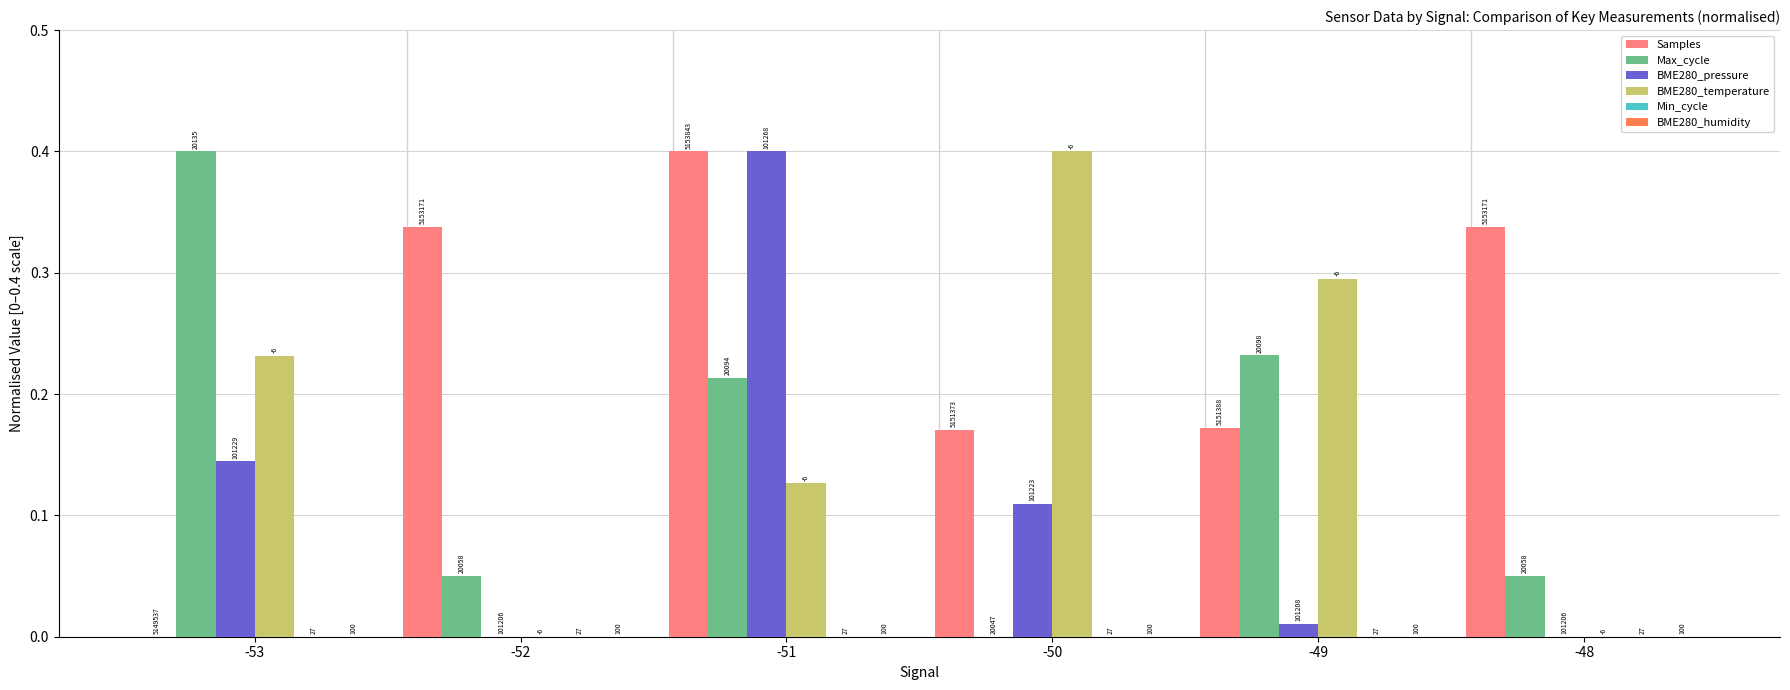

Are the bars horizontal?

No